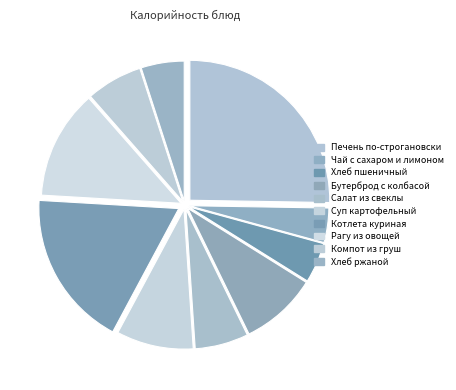

Is it true that Хлеб пшеничный is 5% of the pie?

True